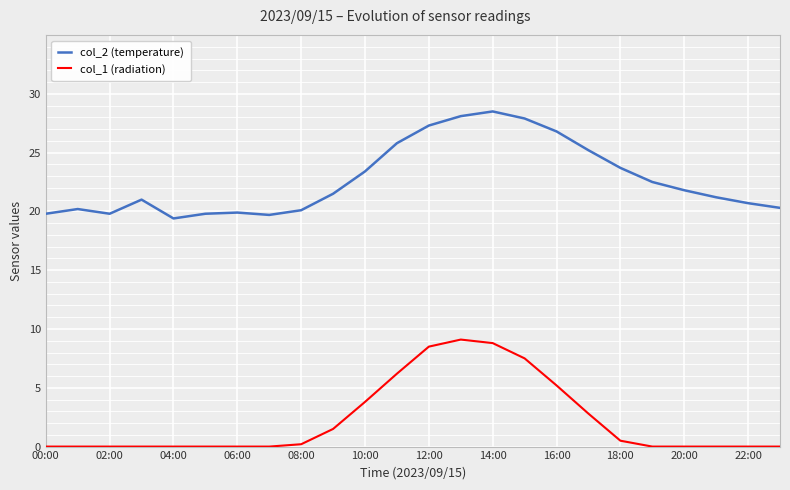

Which series has the largest total across all categories?

col_2 (temperature)